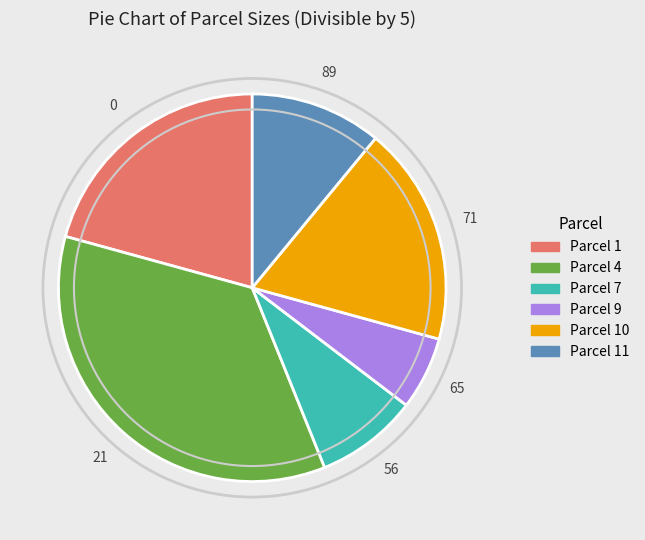

Which category has the smallest portion of the pie?

Parcel 9